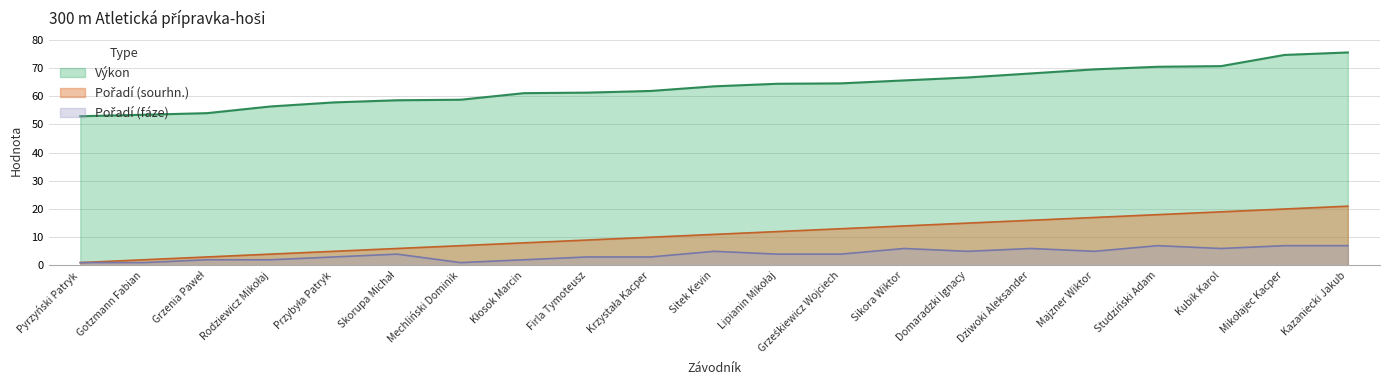

At which category does the chart reach its minimum across all series?

Pyrzyński Patryk